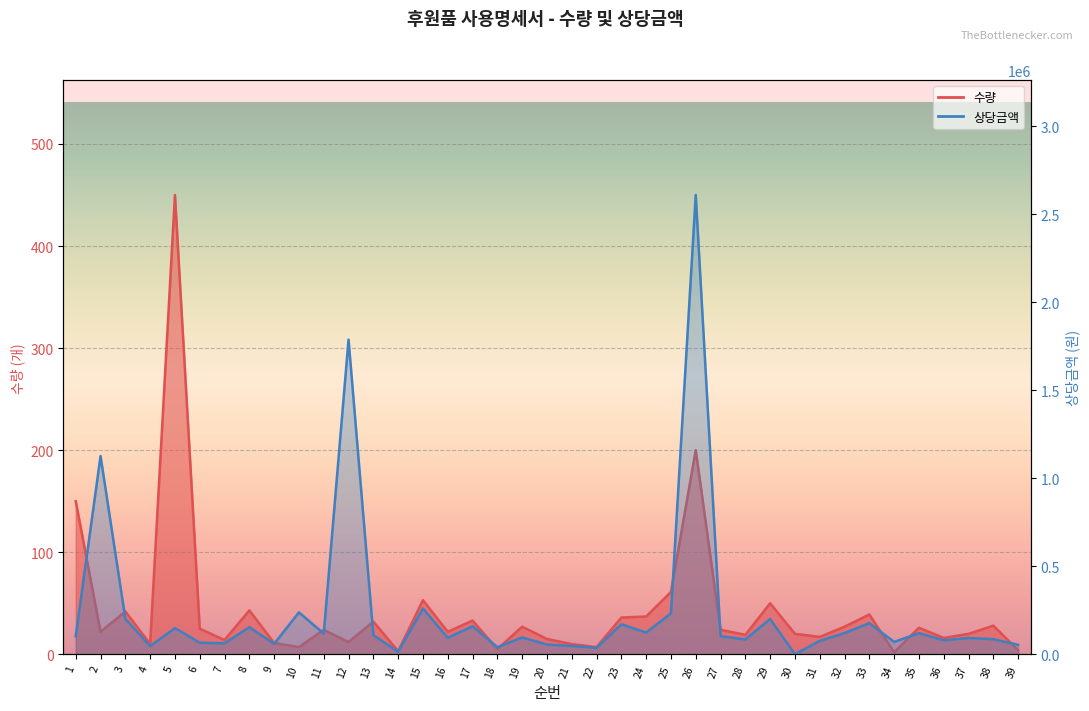

How many distinct data groups are displayed?

2